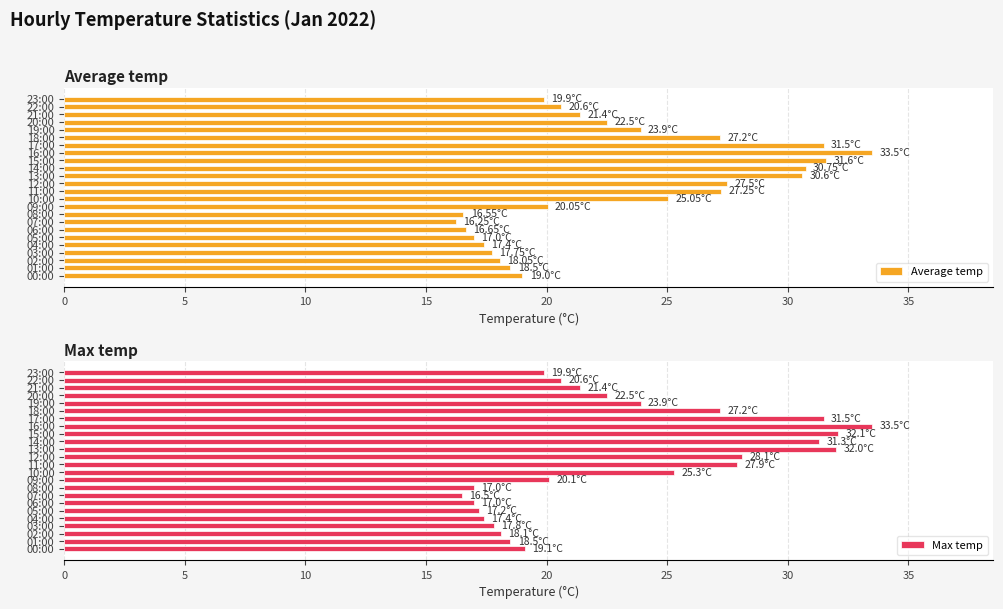

What is the average value of the Average temp series?

22.9